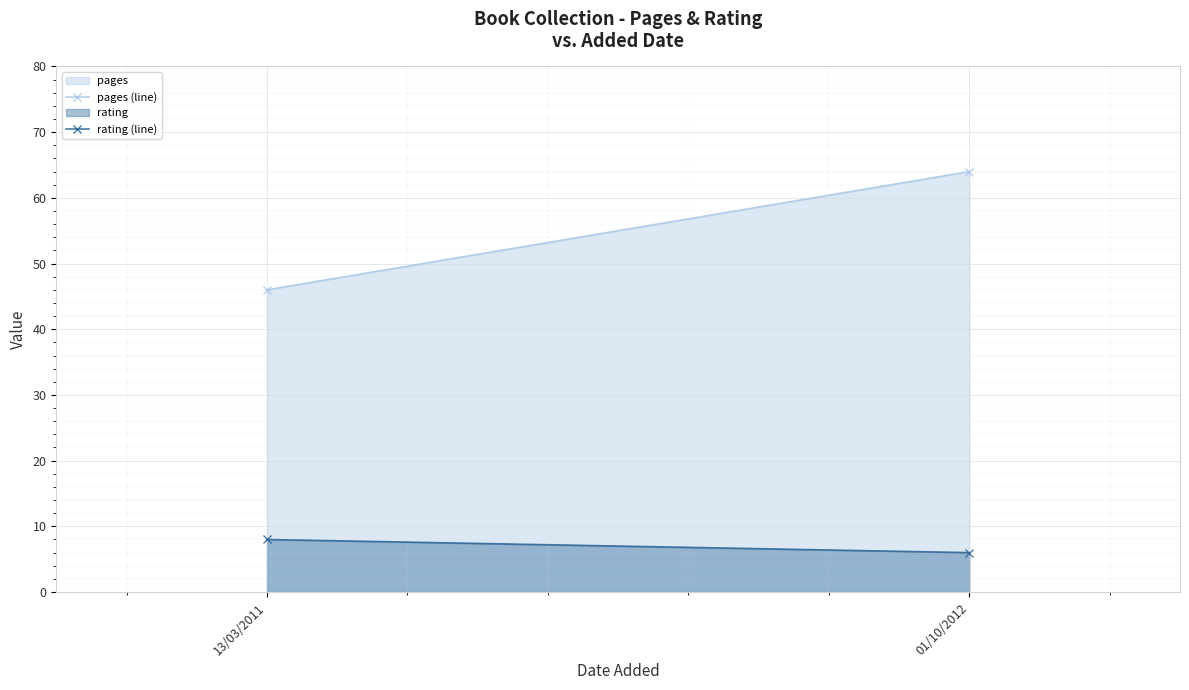

Count the pages (line) values in the range 46 to 64.

2